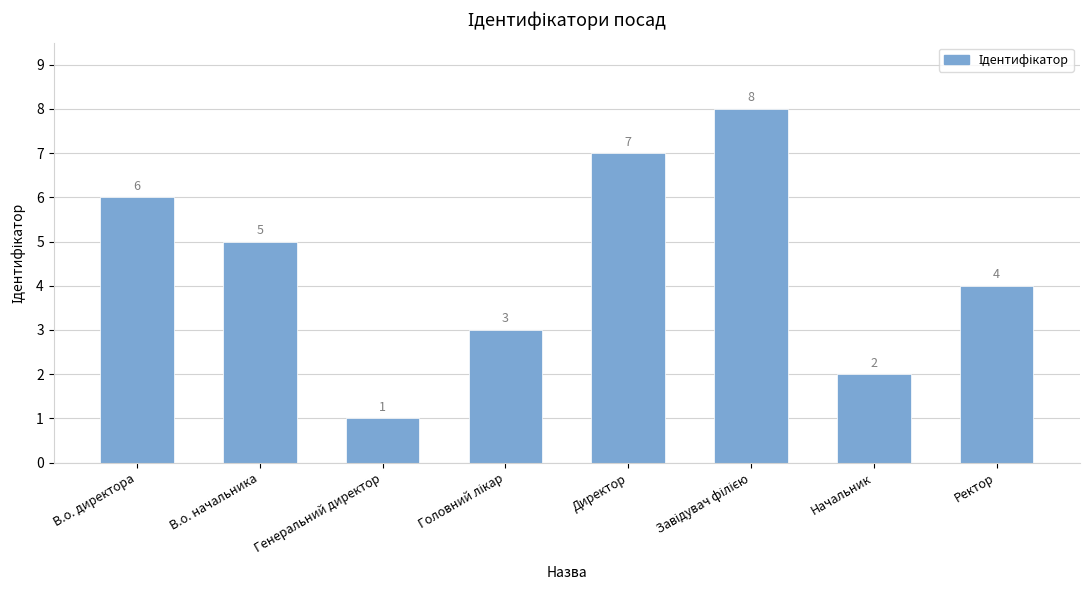

Are the bars horizontal?

No